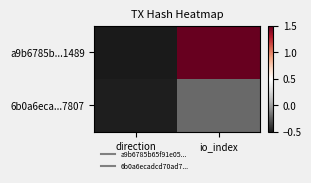

Reading left to right, transcribe all the data shown in this chart.

a9b6785b...1489: direction=-0.5	io_index=1.5
6b0a6eca...7807: direction=-0.5	io_index=-0.2